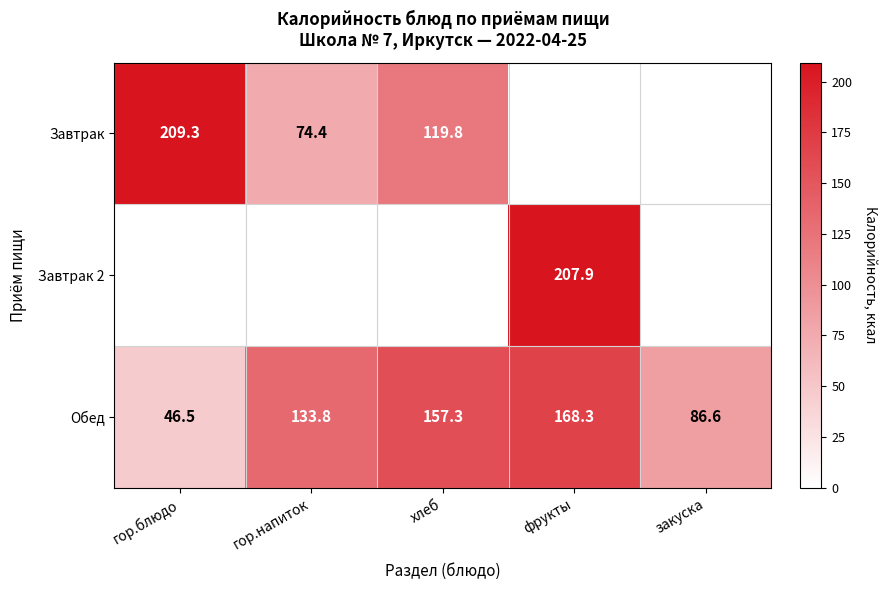

Read the Обед value at фрукты.

168.3